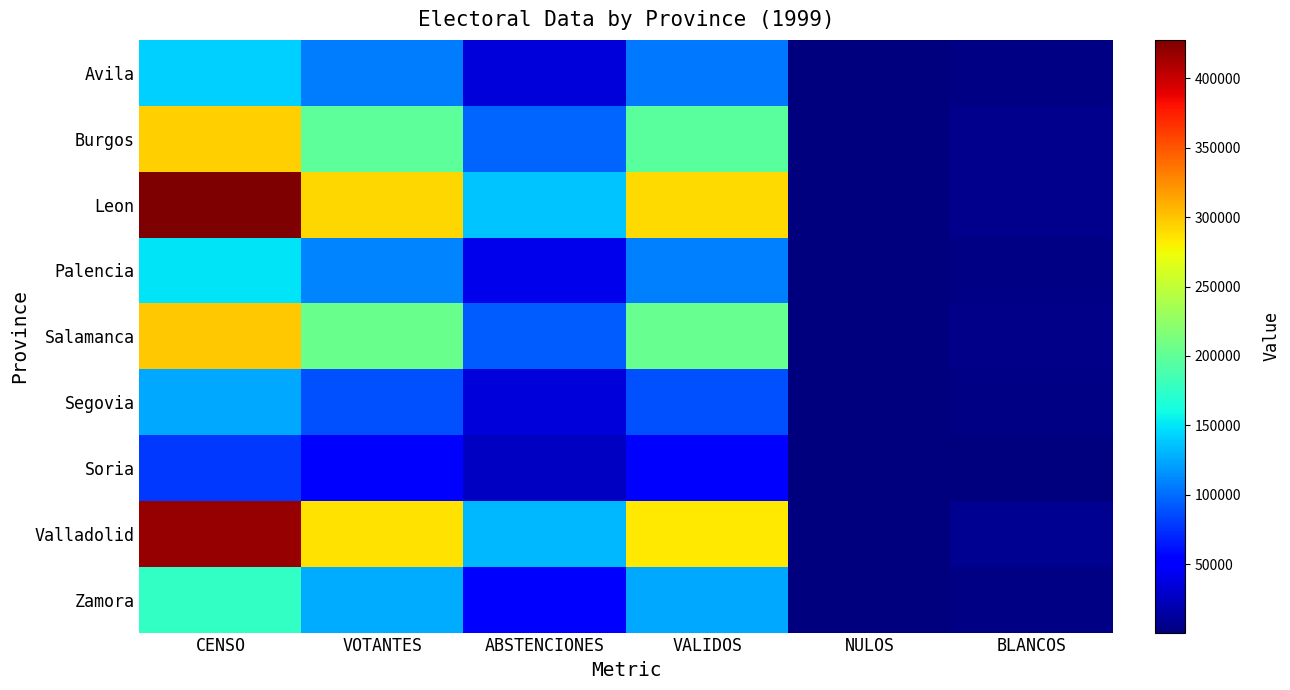

Between VOTANTES and BLANCOS, which series saw the biggest shift?

Leon